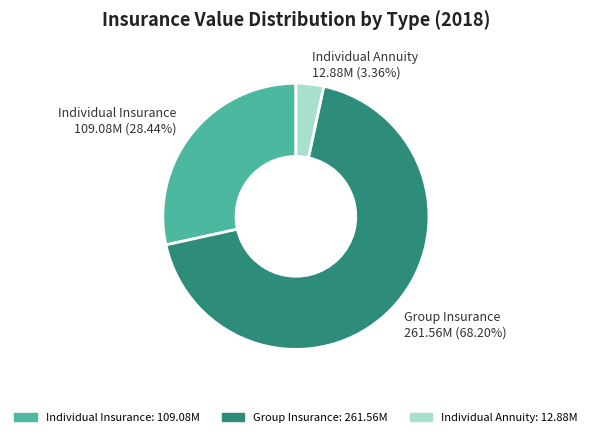

What is the ratio of the value at Individual Insurance to the value at Individual Annuity?

8.5